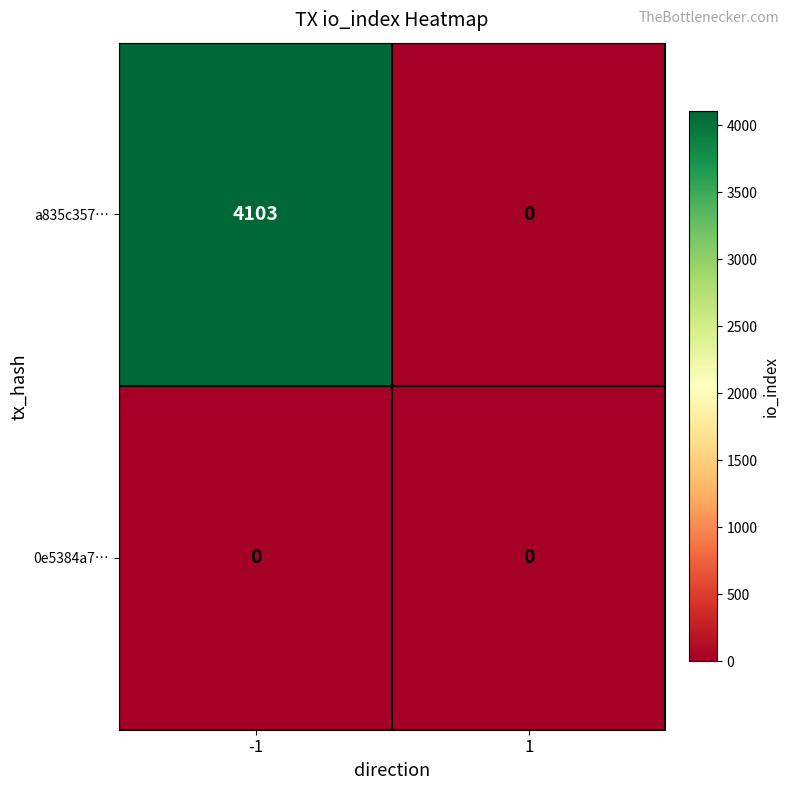

At how many categories does at least one series exceed 1302?

1